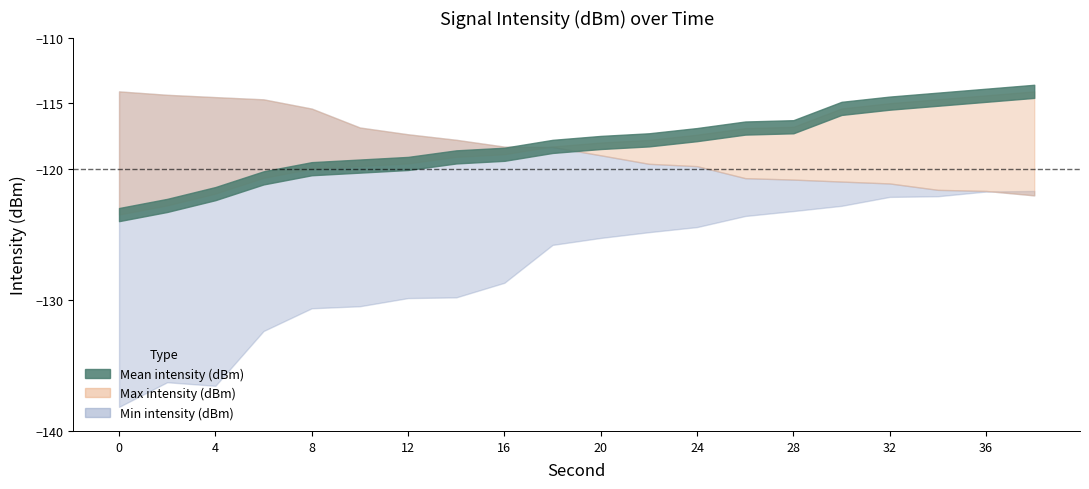

Is the value of Min intensity (dBm) at 26 greater than the value of Max intensity (dBm) at 26?

No